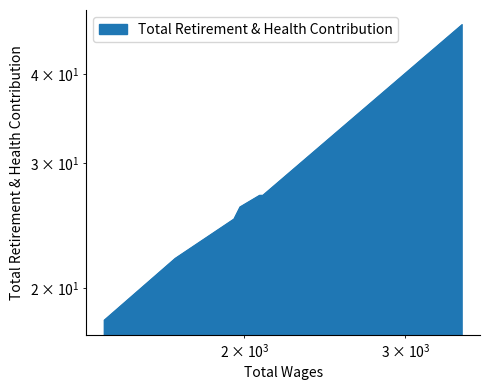

How many lines are shown in the chart?

1